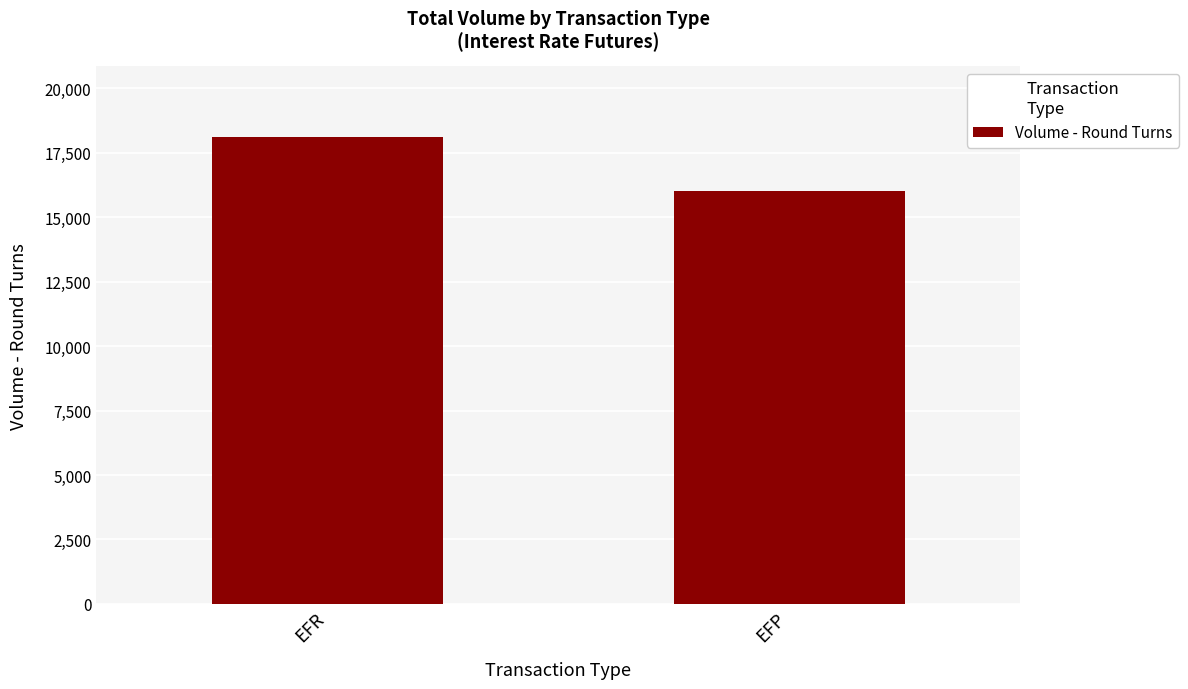

Does the chart contain any negative values?

No